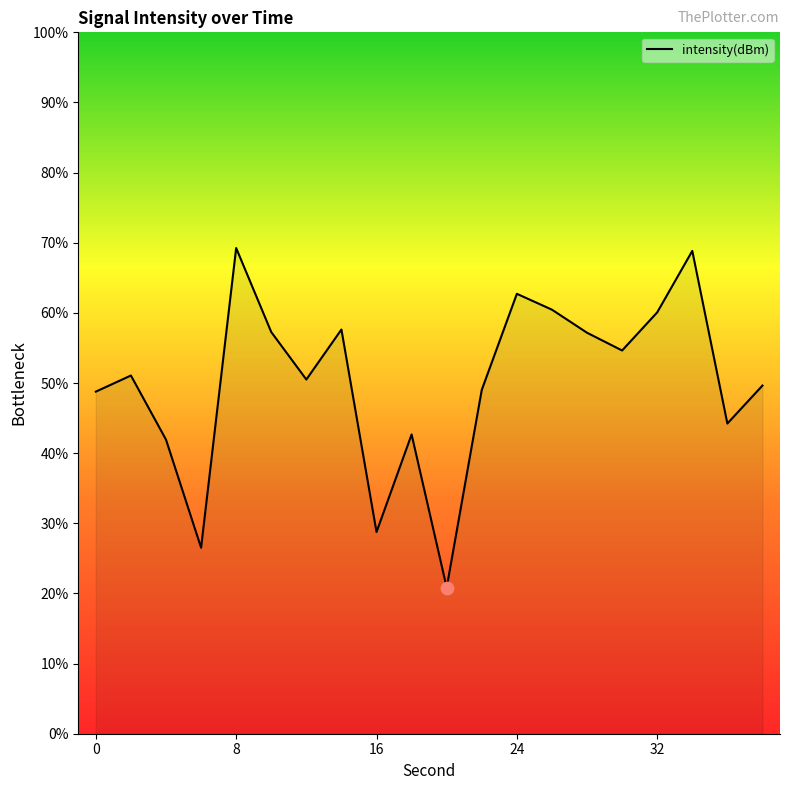

What is the smallest value displayed?

20.8